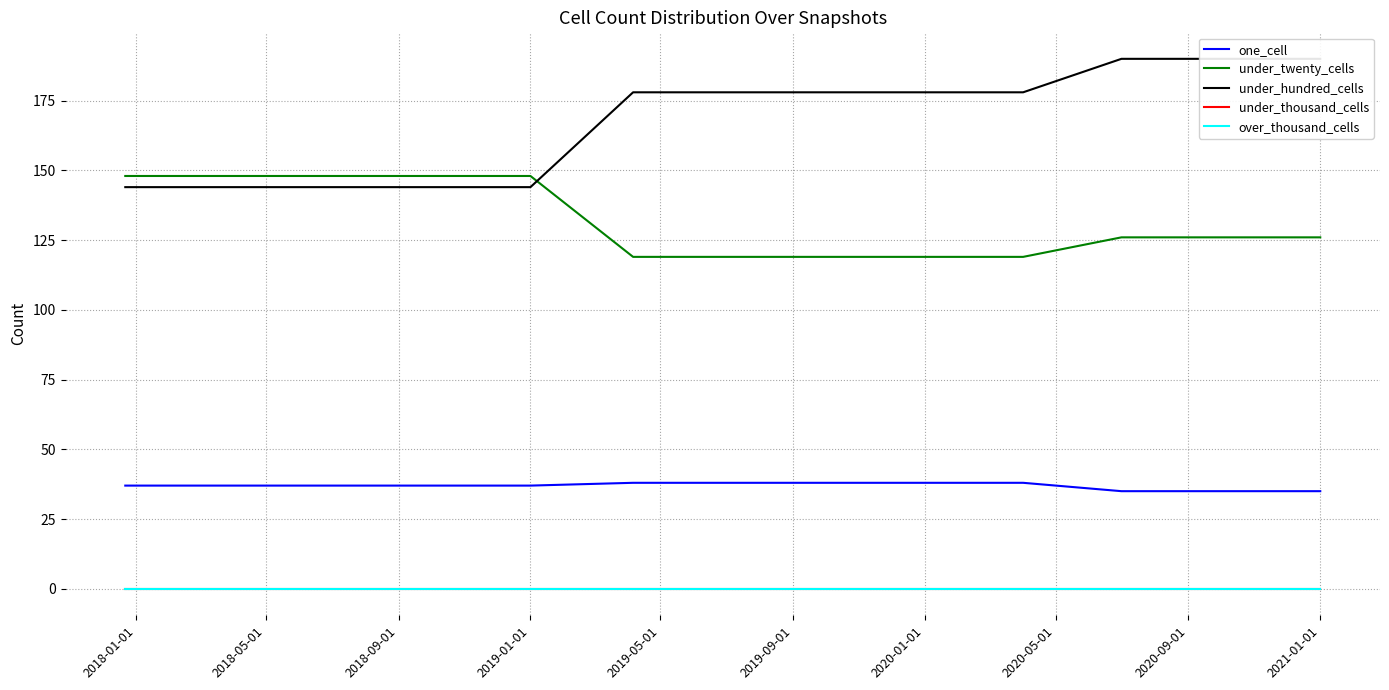

List the series in order of their peak value, highest first.

under_hundred_cells, under_twenty_cells, one_cell, under_thousand_cells, over_thousand_cells